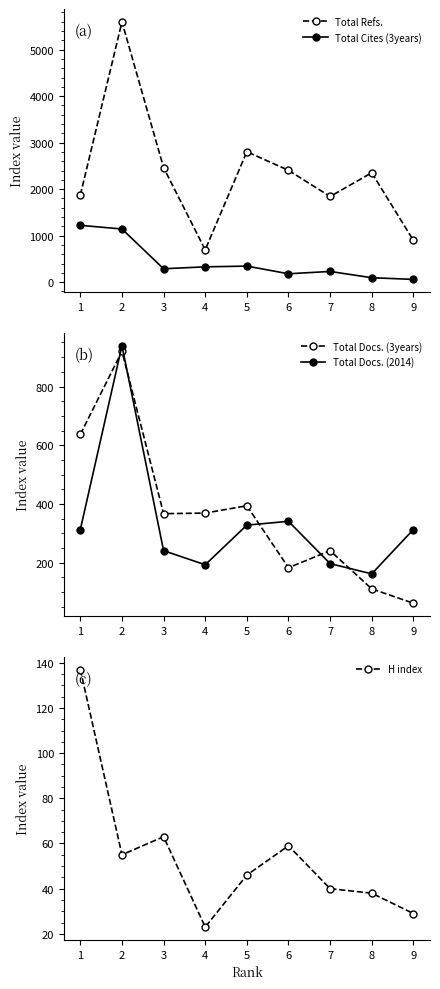

Which has a higher value, 2 or 7?

2